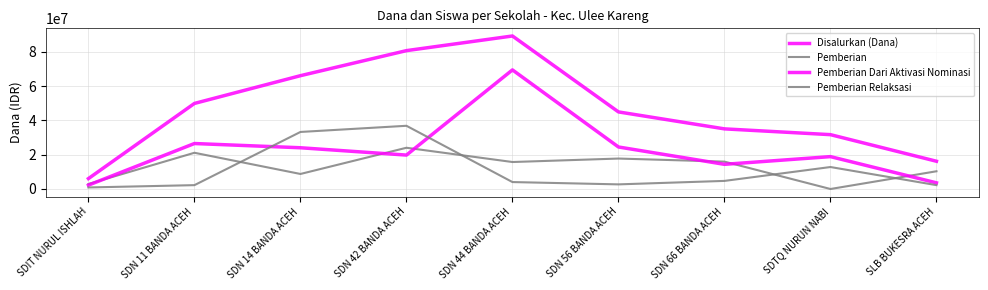

Rank the series by their maximum value, from highest to lowest.

Disalurkan (Dana), Pemberian Dari Aktivasi Nominasi, Pemberian Relaksasi, Pemberian